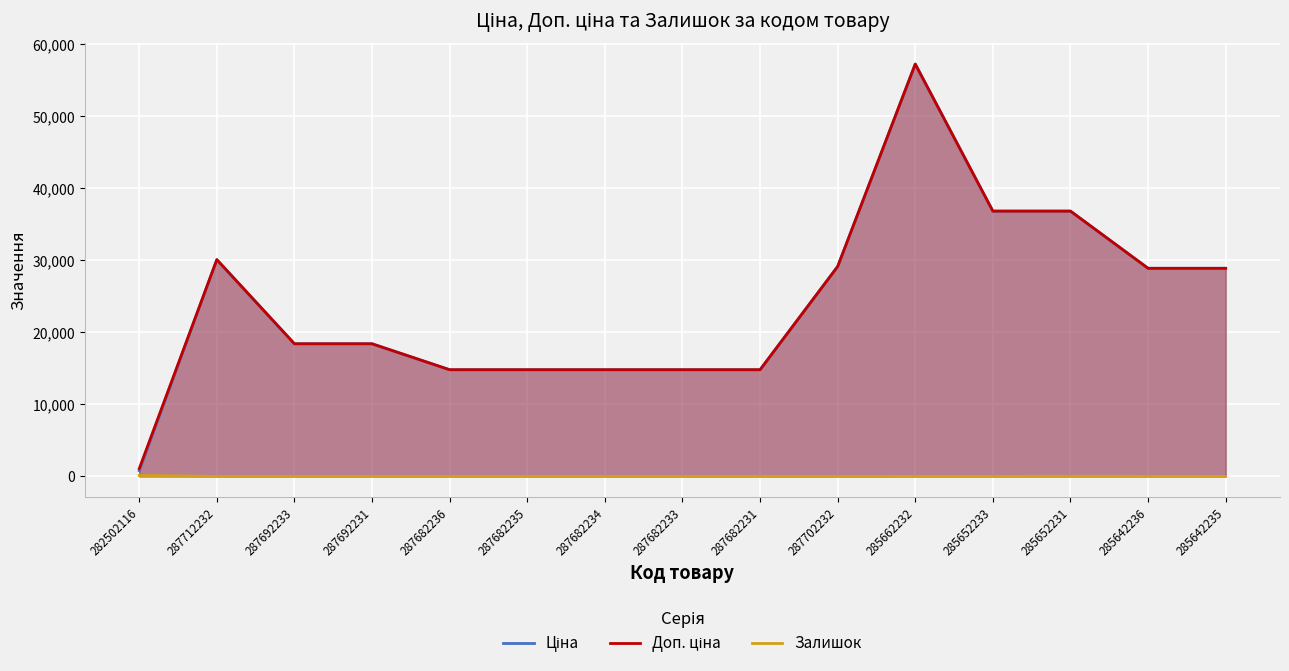

Which category has the lowest value in the Доп. ціна series?

282502116